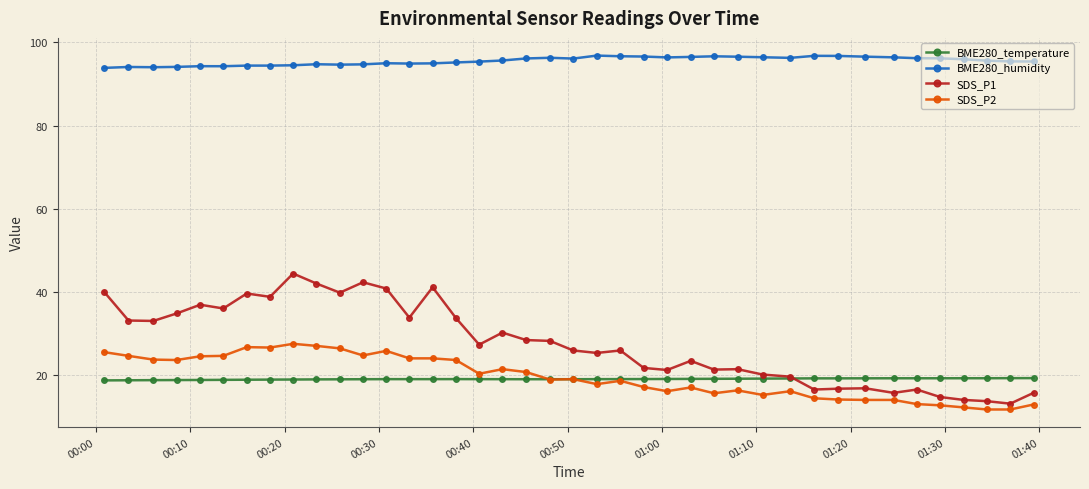

What is the average value of the BME280_temperature series?

19.0